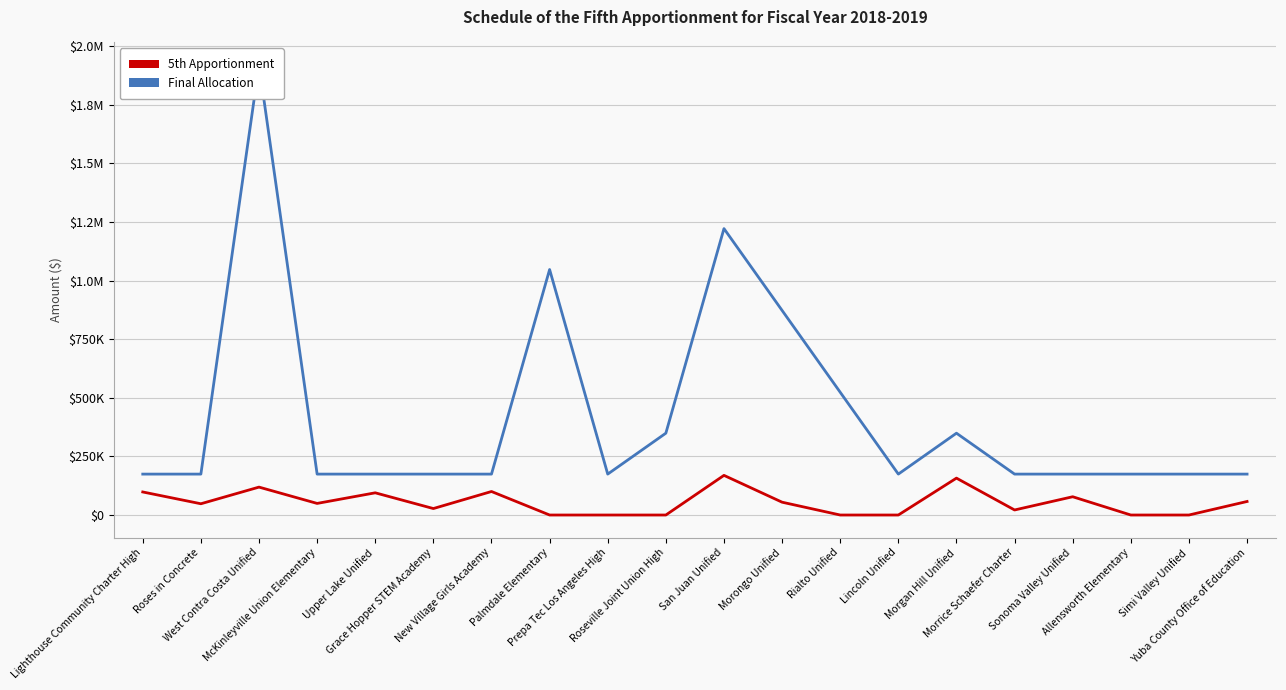

What is the approximate value of Final Allocation at Prepa Tec Los Angeles High, to the nearest 100?

174500